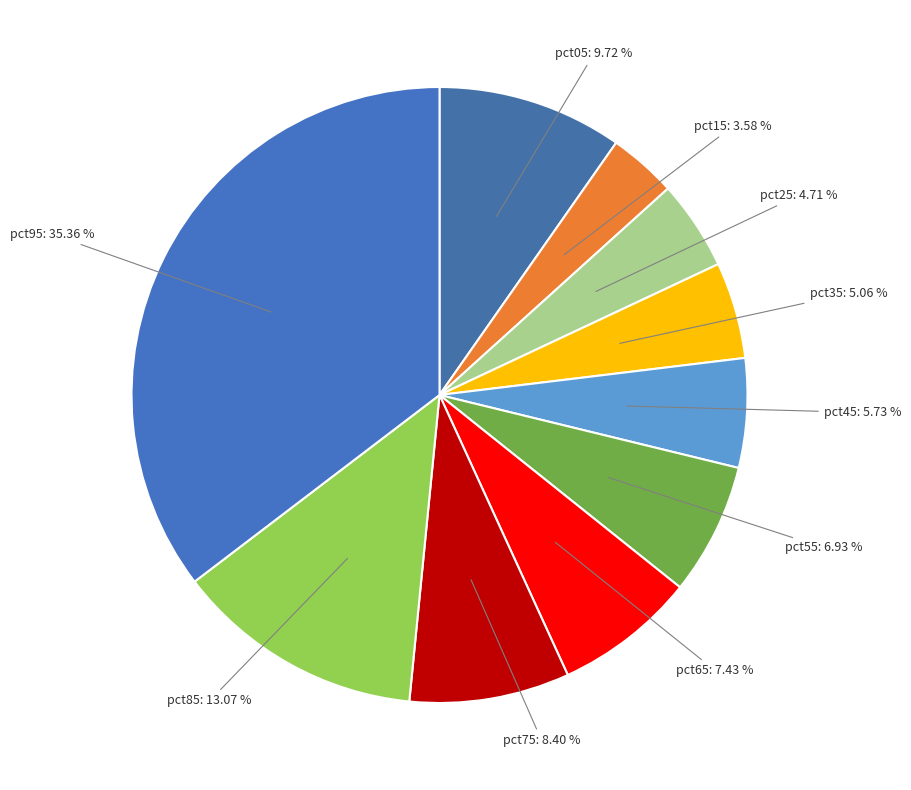

How many segments does this pie chart have?

10